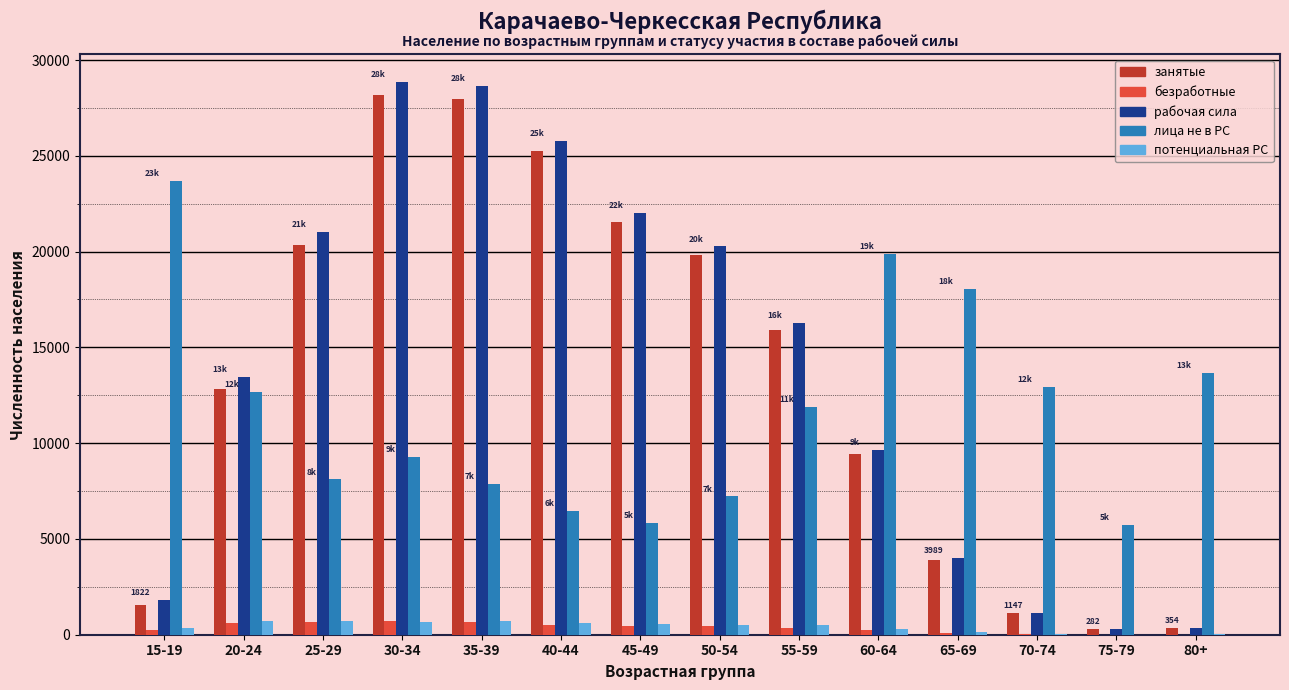

What are all the series names shown in the legend?

занятые, безработные, рабочая сила, лица не в РС, потенциальная РС